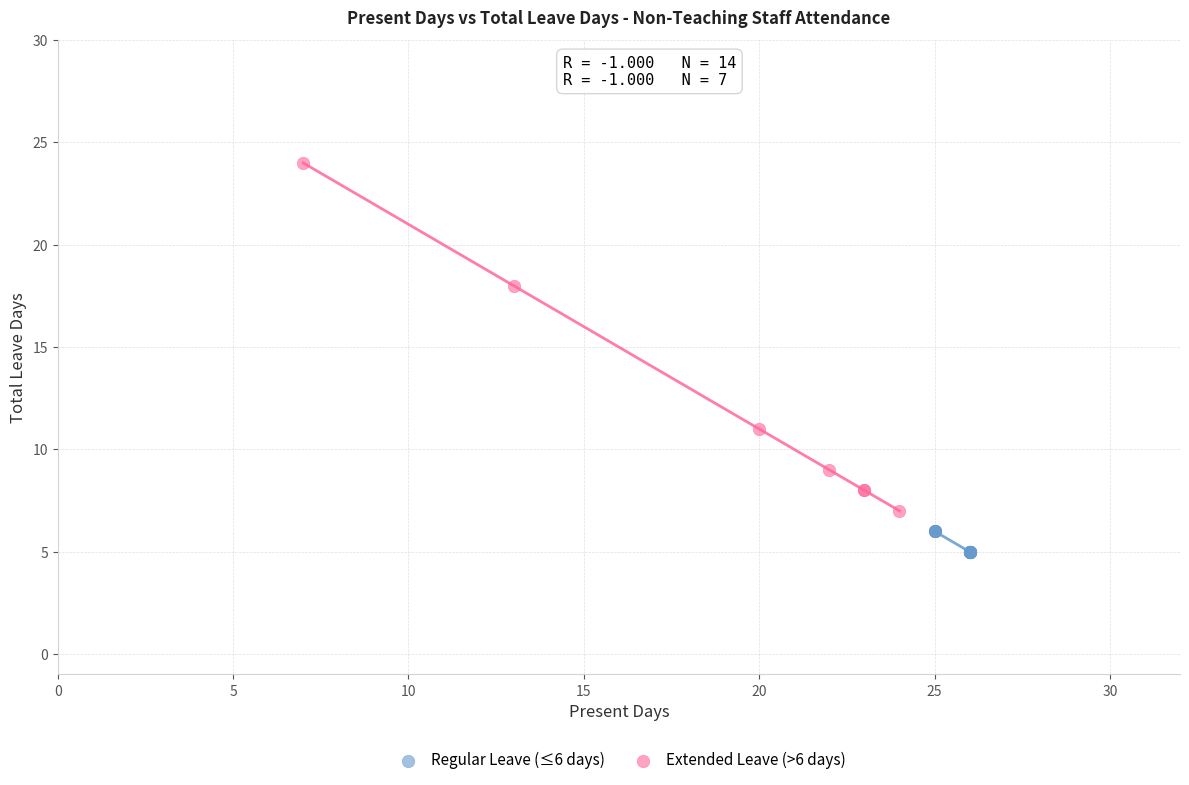

Which series reaches the minimum Y coordinate?

Regular Leave (≤6 days)